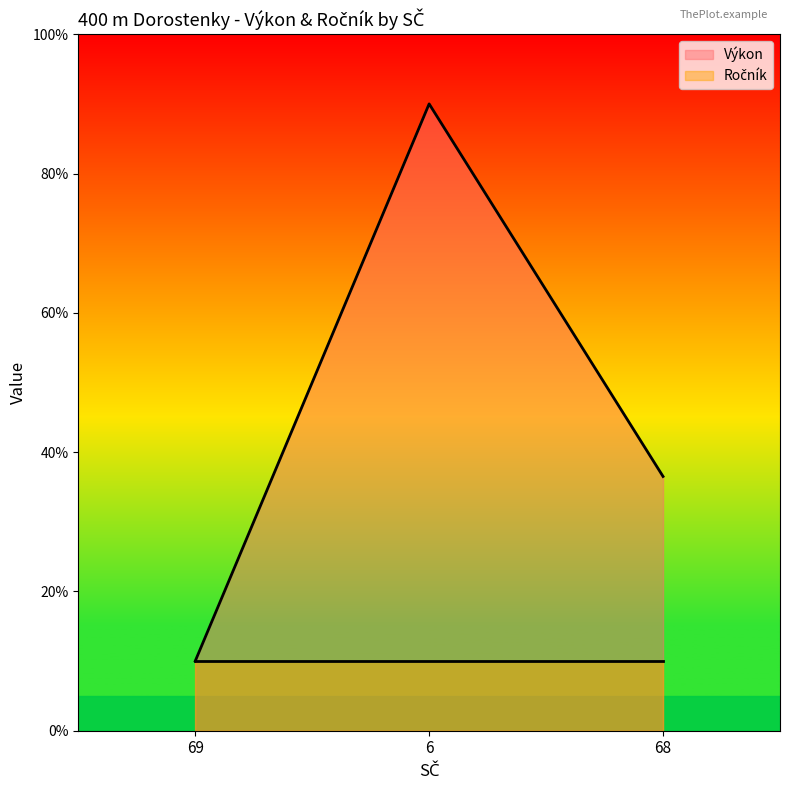

The value at 6 is 142.2. True or false?

False